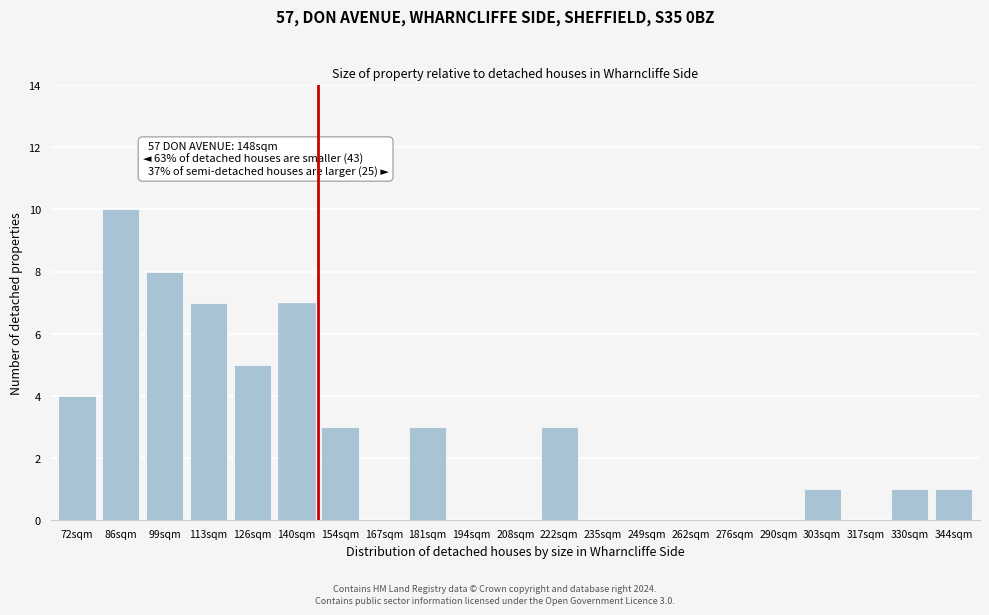

Reading left to right, transcribe all the data shown in this chart.

72sqm=4	86sqm=10	99sqm=8	113sqm=7	126sqm=5	140sqm=7	154sqm=3	167sqm=0	181sqm=3	194sqm=0	208sqm=0	222sqm=3	235sqm=0	249sqm=0	262sqm=0	276sqm=0	290sqm=0	303sqm=1	317sqm=0	330sqm=1	344sqm=1